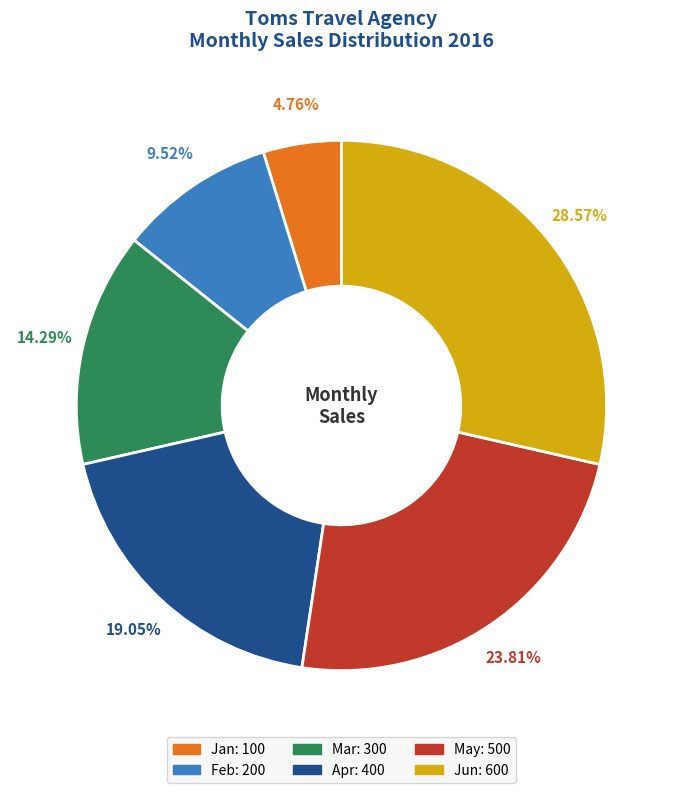

True or false: Jan accounts for 16% of the total.

False